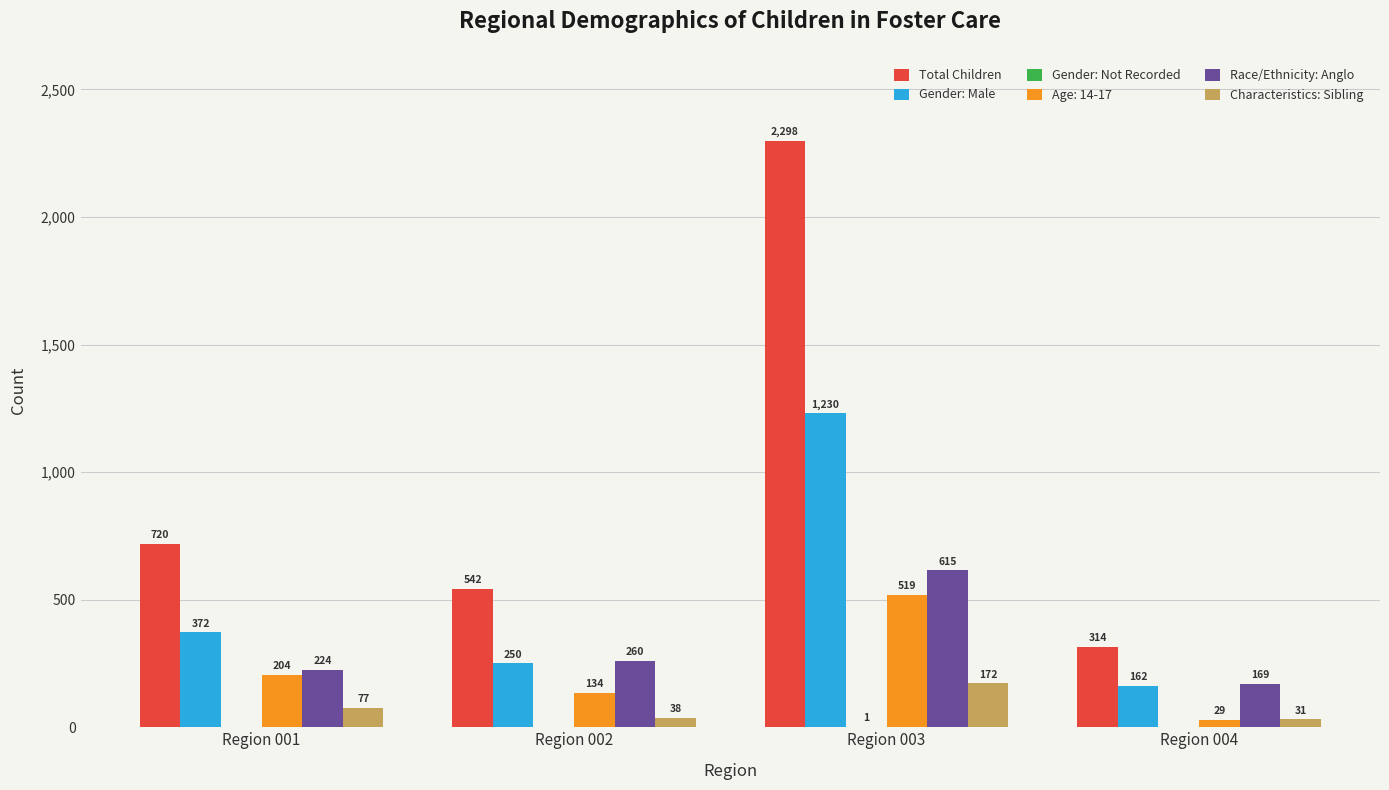

What is the sum of the Total Children values at Region 003 and Region 004?

2612